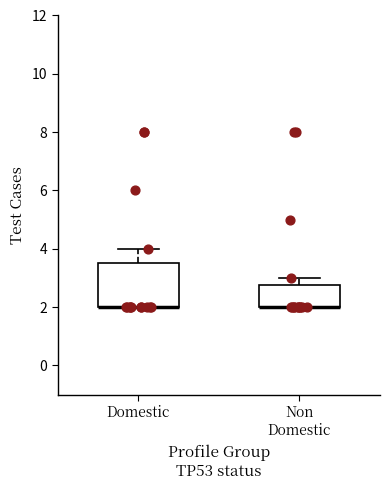

Where is the lower edge of the box for Domestic on the y-axis? The values are not printed on the chart, so give them approximately, as read against the axis.

2.0